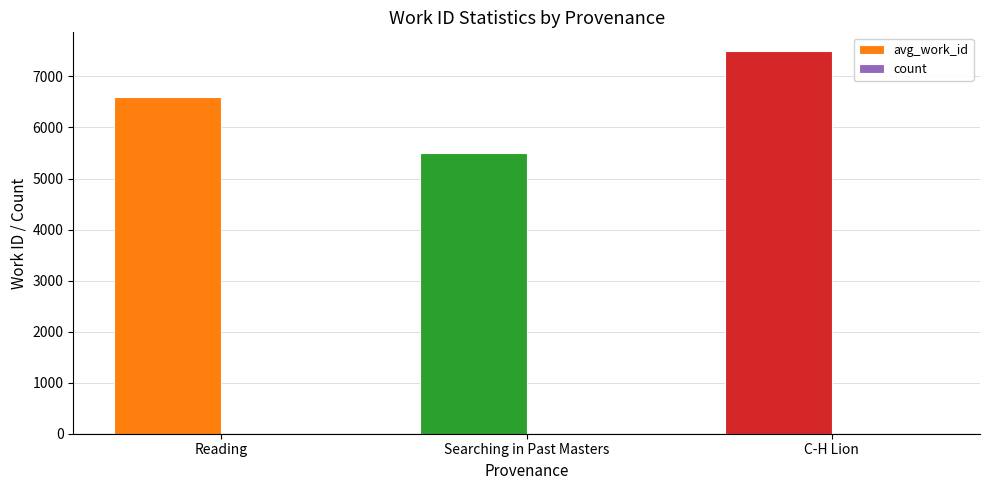

At which category is the sum across all series the highest?

C-H Lion